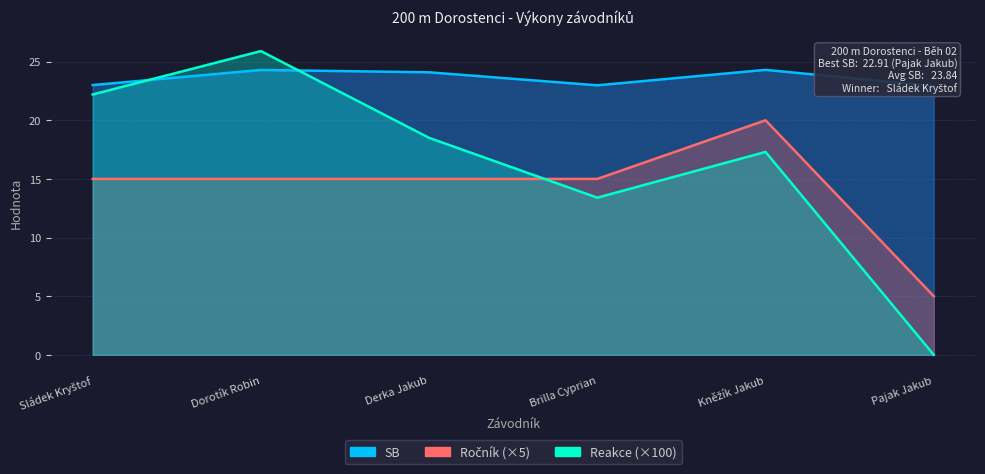

True or false: SB has a value of 23.0 at Sládek Kryštof.

True